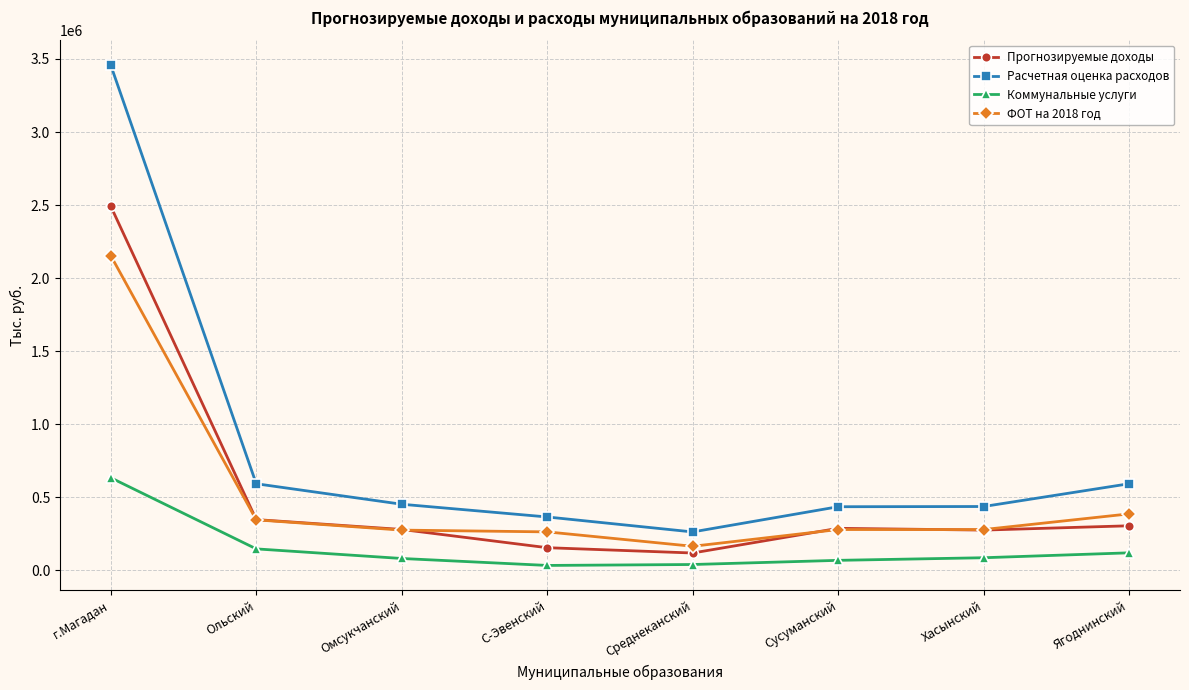

True or false: Расчетная оценка расходов and Прогнозируемые доходы cross at least once.

False